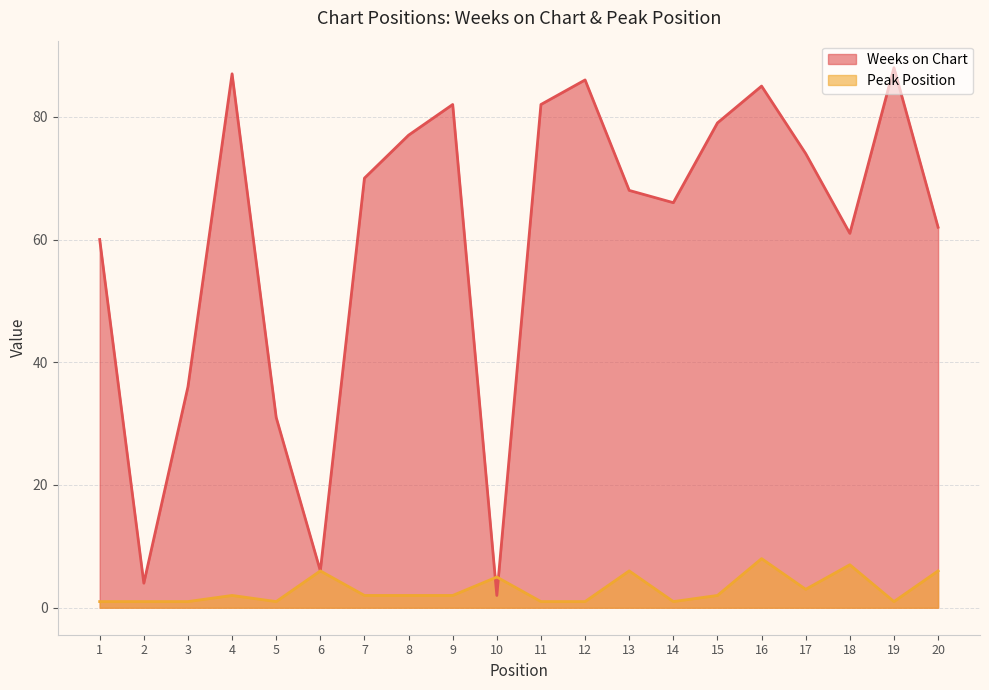

At which label does Peak Position first exceed 2?

6